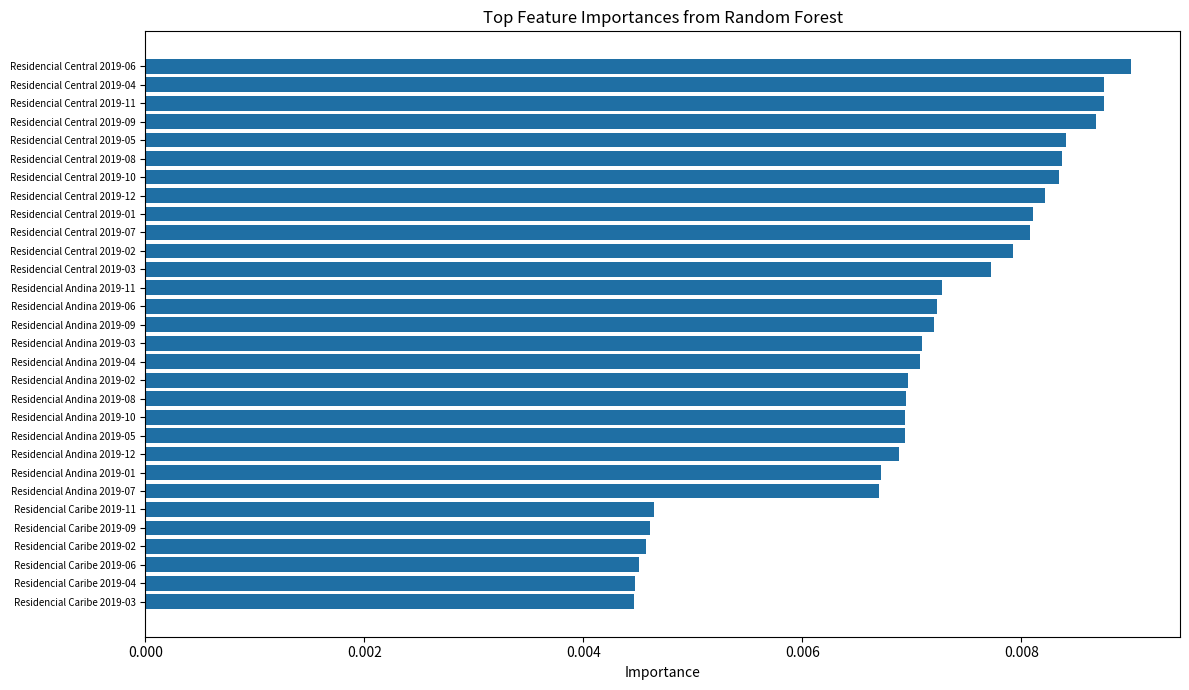

How many values are between 0 and 1?

30